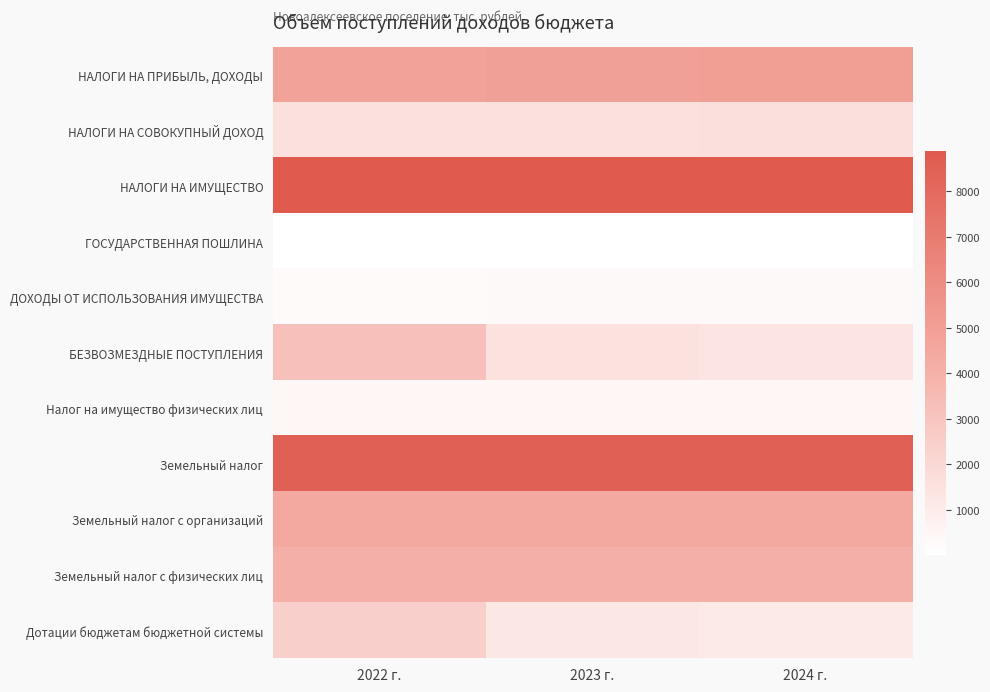

What is the maximum value shown in the chart?

8886.9